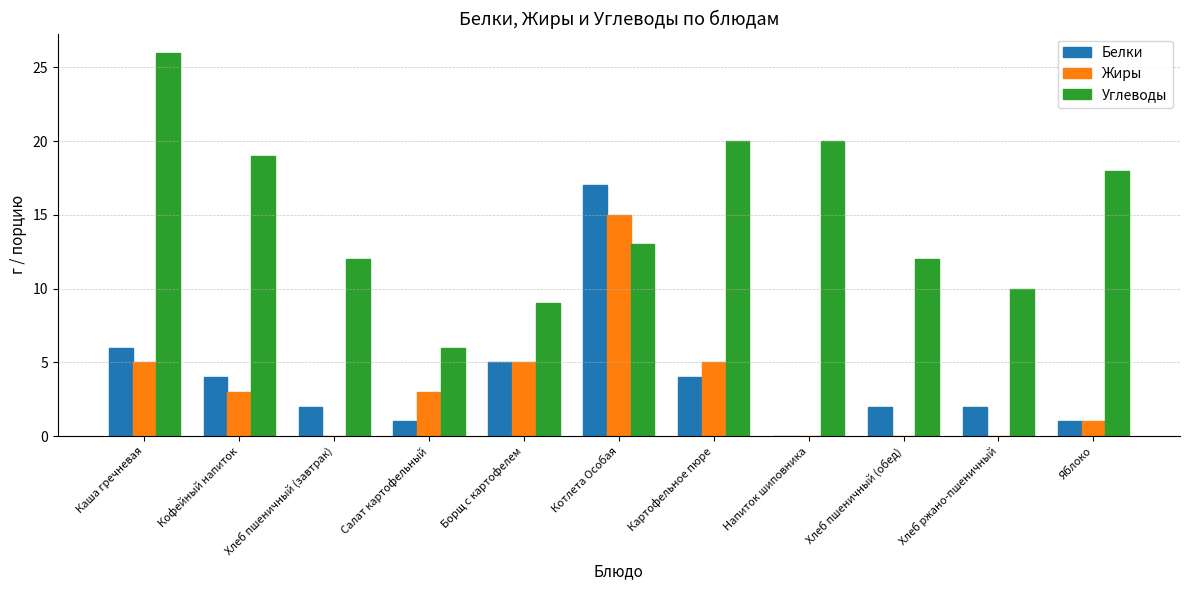

At which label is Белки closest to 8?

Каша гречневая